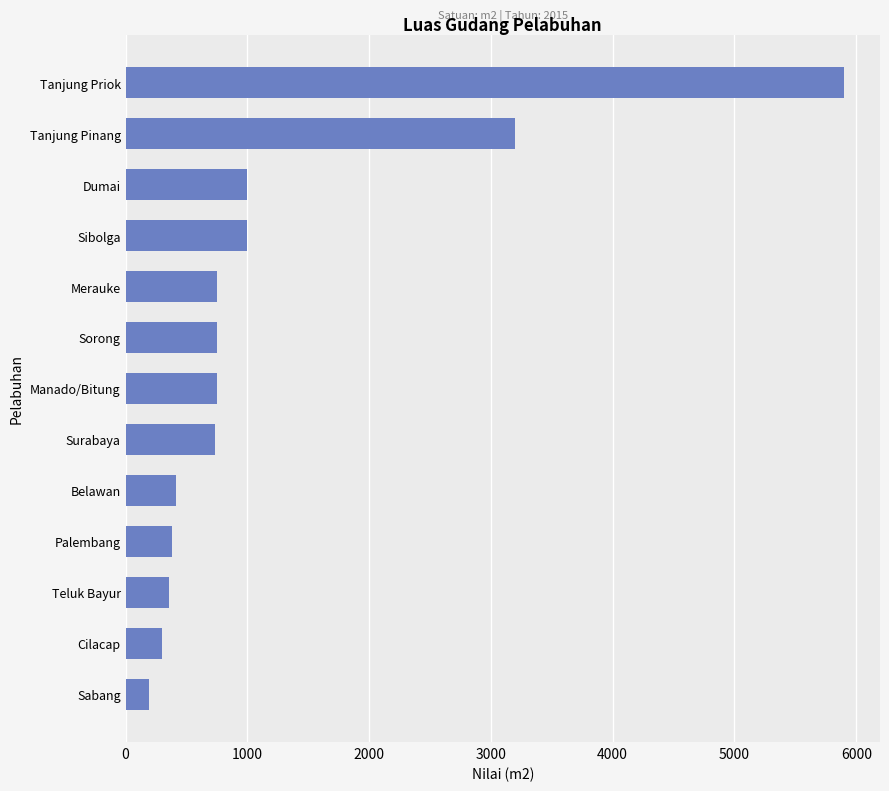

Count the number of categories in the chart.

13